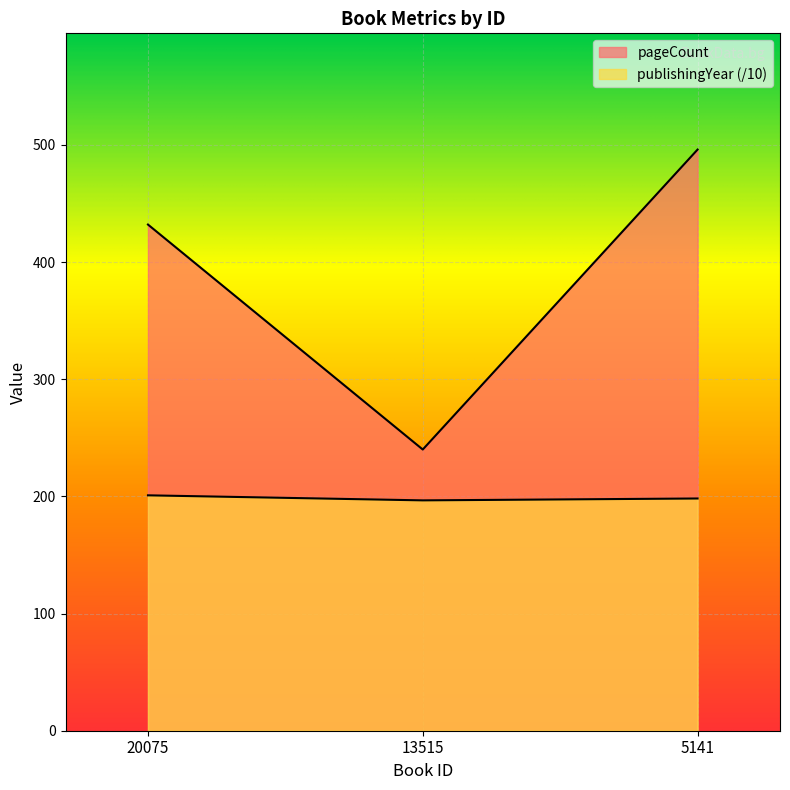

At 13515, list the series in order from smallest to largest.

publishingYear, pageCount